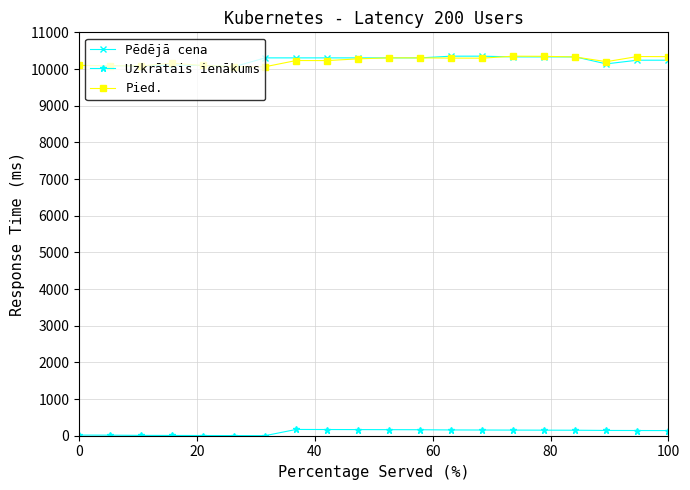

What are all the series names shown in the legend?

Pēdējā cena, Uzkrātais ienākums, Pied.